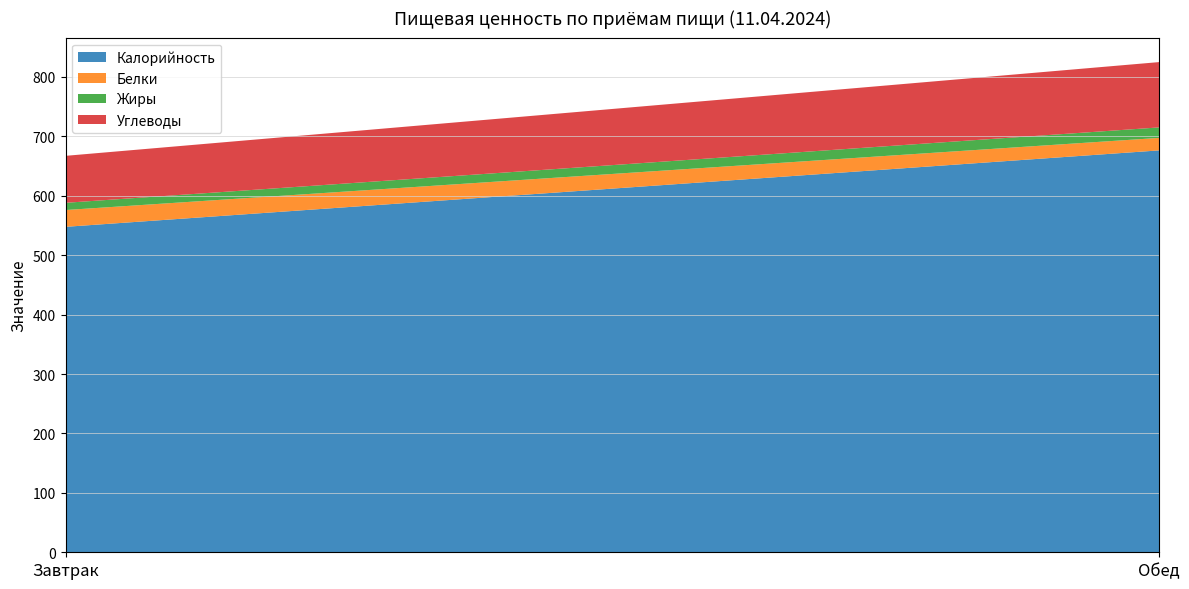

Reading left to right, extract all data points from this chart.

Калорийность: 547.7	676.4
Белки: 28.3	21.1
Жиры: 12.1	17.6
Углеводы: 79.1	109.9